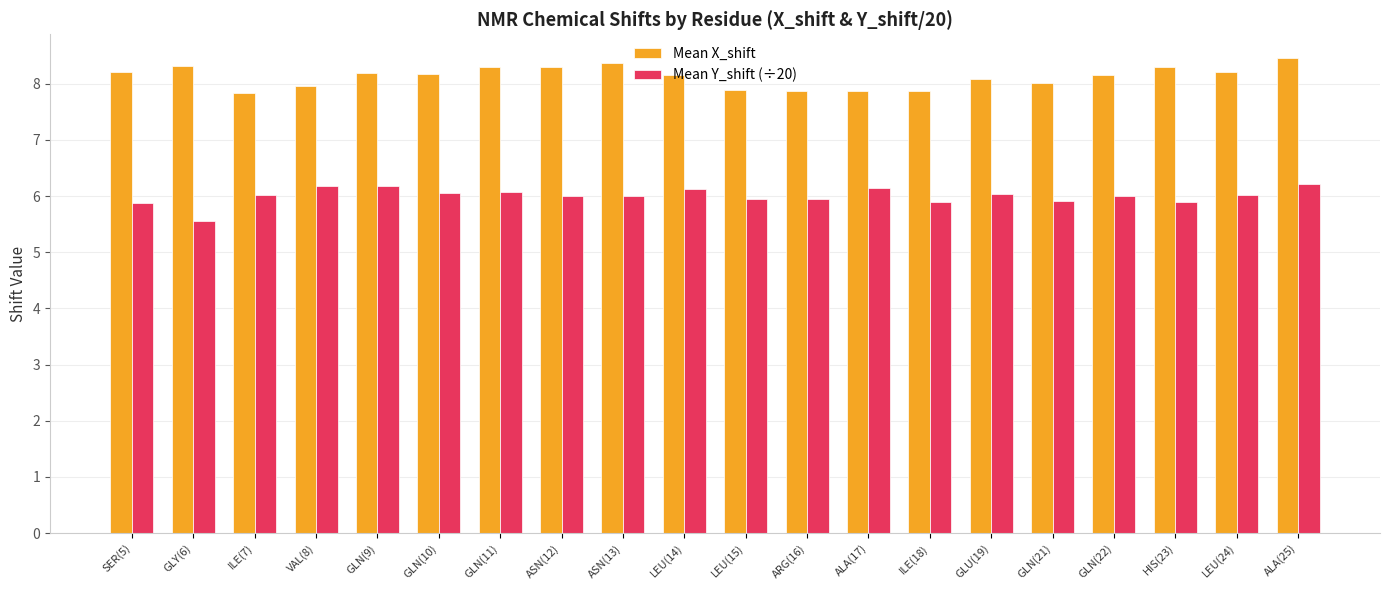

What is the spread (max minus min) of values at GLN(22)?

2.1